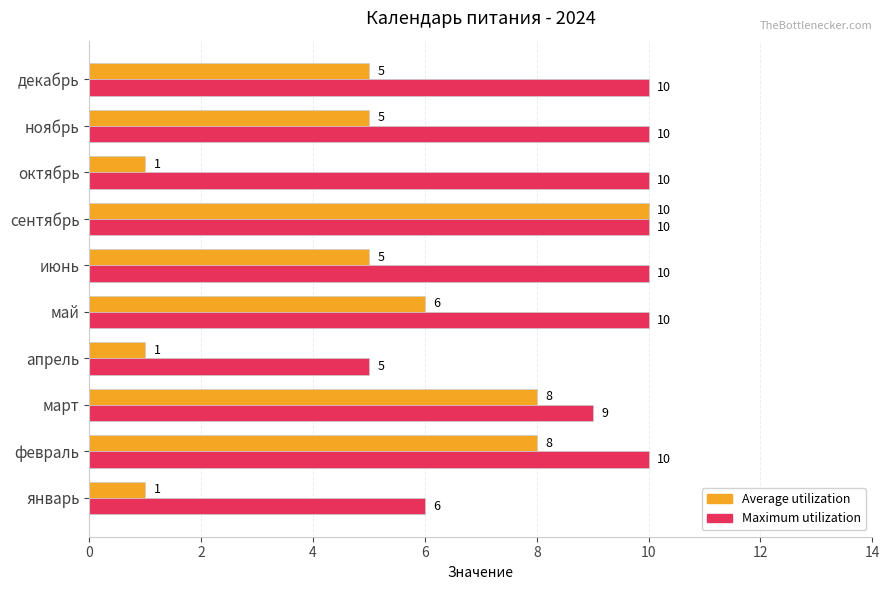

How many Maximum utilization values are between 9 and 10?

8